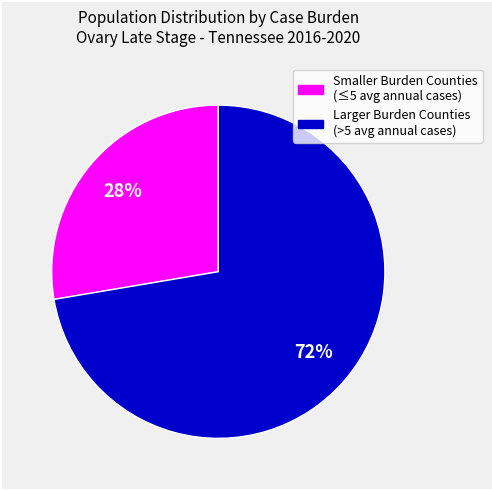

To the nearest percent, what is the average slice percentage?

50%